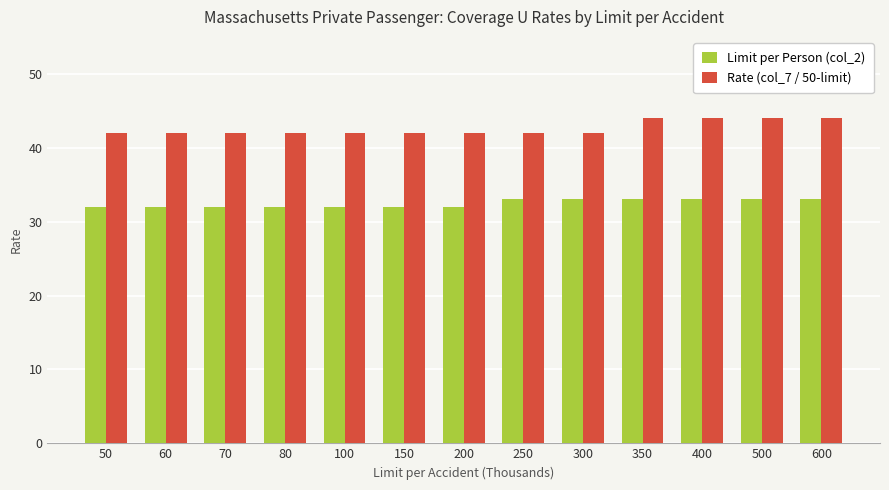

Reading left to right, what are all the values shown in this chart?

Limit per Person (col_2): 32	32	32	32	32	32	32	33	33	33	33	33	33
Rate (col_7 / 50-limit): 42	42	42	42	42	42	42	42	42	44	44	44	44